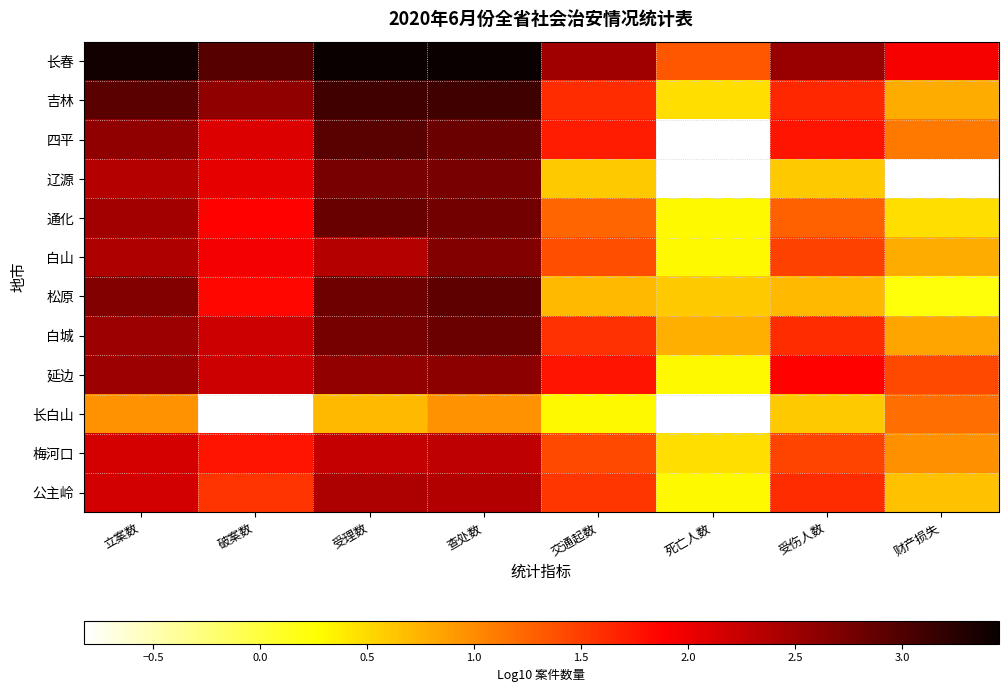

What is the total value across all series at 立案数?

29.1